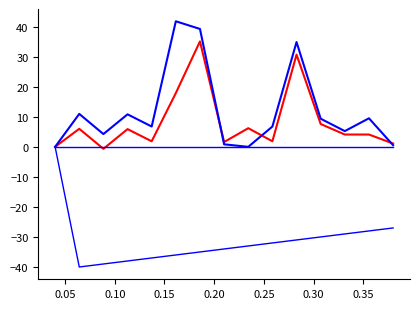

Does the chart display data point markers on the line(s)?

No